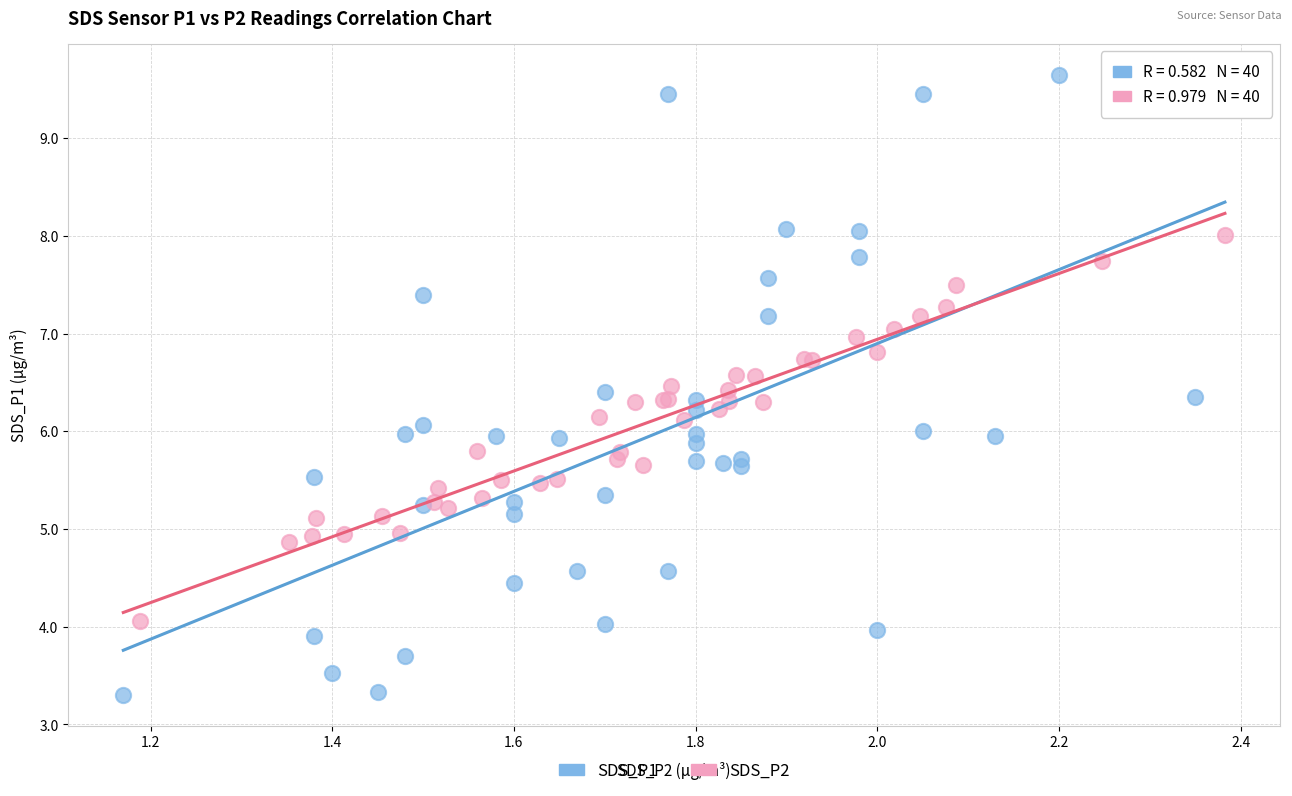

Which series reaches the maximum Y coordinate?

SDS_P1